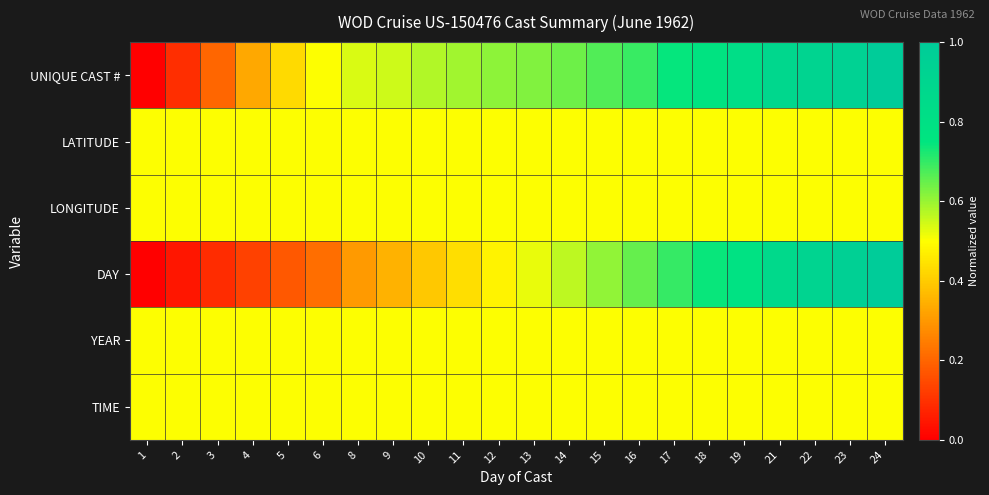

Reading left to right, extract all data points from this chart.

UNIQUE CAST #: 1=0.0	2=0.1	3=0.2	4=0.3	5=0.4	6=0.5	8=0.5	9=0.6	10=0.6	11=0.6	12=0.6	13=0.6	14=0.6	15=0.7	16=0.7	17=0.7	18=0.8	19=0.8	21=0.9	22=0.9	23=0.9	24=1.0
LATITUDE: 1=0.5	2=0.5	3=0.5	4=0.5	5=0.5	6=0.5	8=0.5	9=0.5	10=0.5	11=0.5	12=0.5	13=0.5	14=0.5	15=0.5	16=0.5	17=0.5	18=0.5	19=0.5	21=0.5	22=0.5	23=0.5	24=0.5
LONGITUDE: 1=0.5	2=0.5	3=0.5	4=0.5	5=0.5	6=0.5	8=0.5	9=0.5	10=0.5	11=0.5	12=0.5	13=0.5	14=0.5	15=0.5	16=0.5	17=0.5	18=0.5	19=0.5	21=0.5	22=0.5	23=0.5	24=0.5
DAY: 1=0.0	2=0.0	3=0.1	4=0.1	5=0.2	6=0.2	8=0.3	9=0.3	10=0.4	11=0.4	12=0.5	13=0.5	14=0.6	15=0.6	16=0.7	17=0.7	18=0.7	19=0.8	21=0.9	22=0.9	23=1.0	24=1.0
YEAR: 1=0.5	2=0.5	3=0.5	4=0.5	5=0.5	6=0.5	8=0.5	9=0.5	10=0.5	11=0.5	12=0.5	13=0.5	14=0.5	15=0.5	16=0.5	17=0.5	18=0.5	19=0.5	21=0.5	22=0.5	23=0.5	24=0.5
TIME: 1=0.5	2=0.5	3=0.5	4=0.5	5=0.5	6=0.5	8=0.5	9=0.5	10=0.5	11=0.5	12=0.5	13=0.5	14=0.5	15=0.5	16=0.5	17=0.5	18=0.5	19=0.5	21=0.5	22=0.5	23=0.5	24=0.5